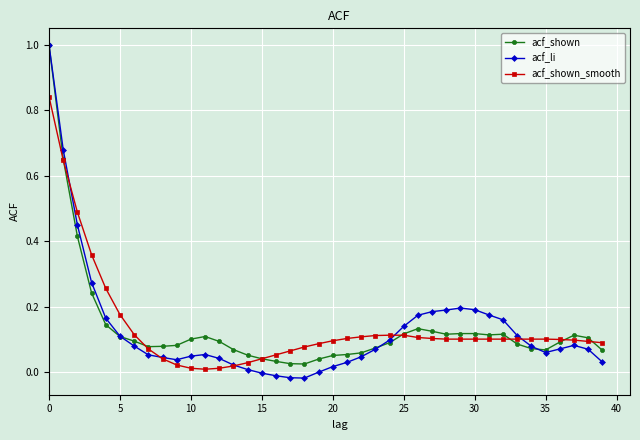

True or false: acf_shown has more than 0 points higher than both neighbors.

True